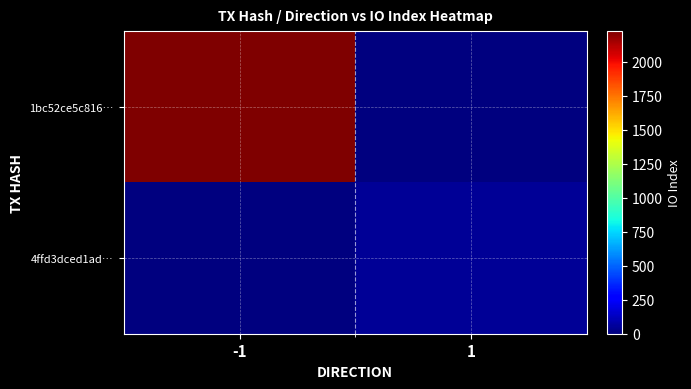

At which category is the sum across all series the highest?

-1